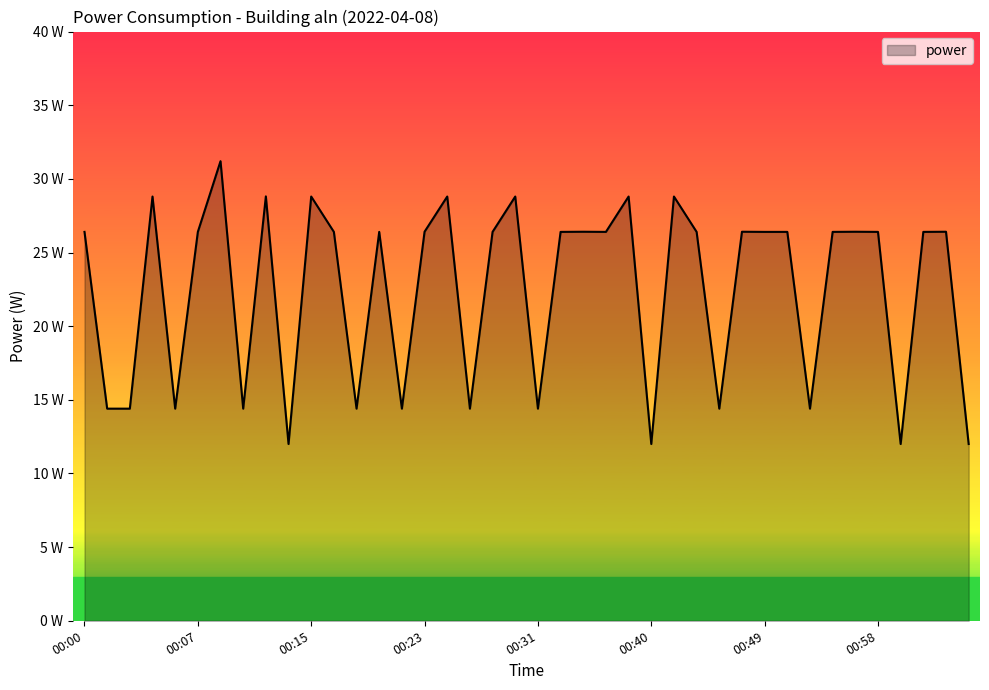

What is the difference between the second highest and second lowest values?

16.8